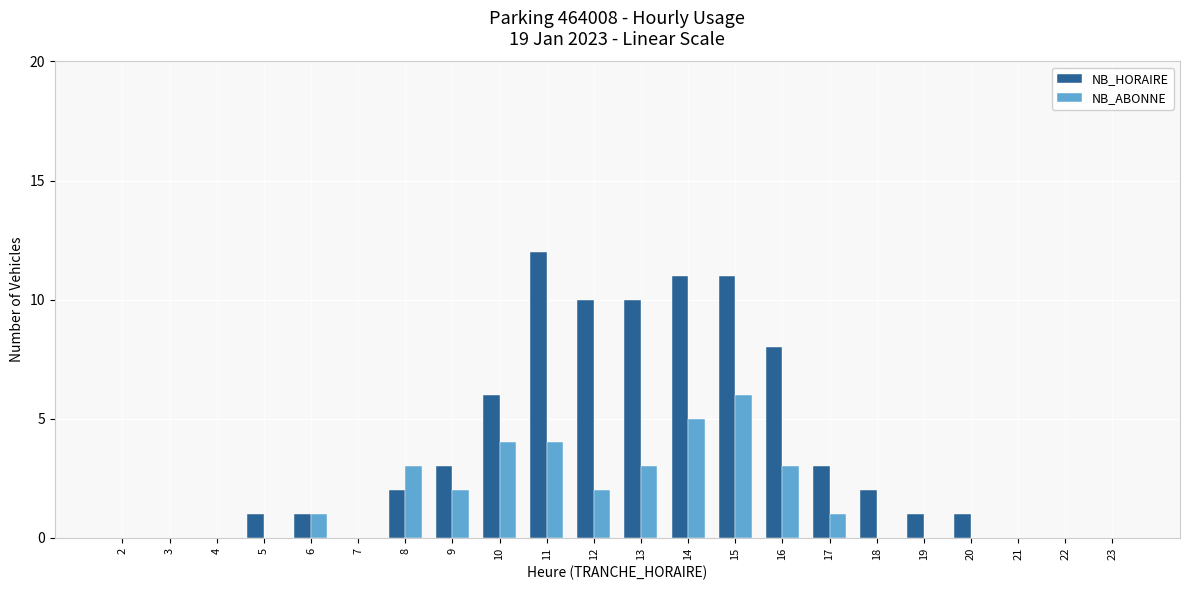

What is the sum of all NB_ABONNE values?

34